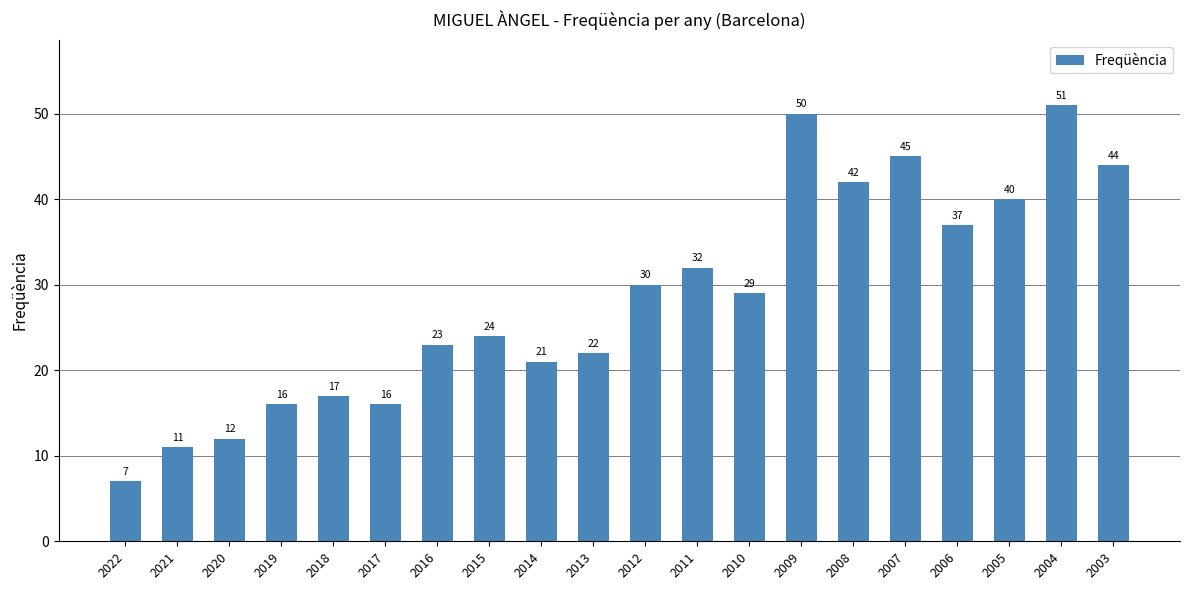

The chart shows a value of 11 at 2021. True or false?

True